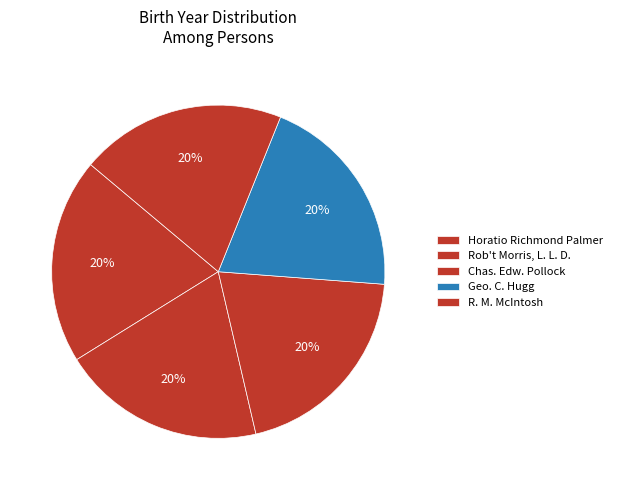

Which category has the smallest portion of the pie?

Rob't Morris, L. L. D.